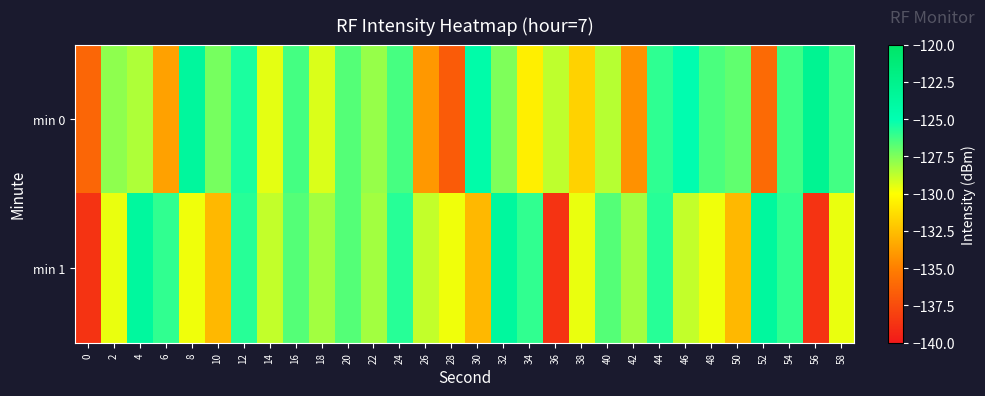

Reading left to right, what are all the values shown in this chart?

min 0: 0=-136.2	2=-127.8	4=-128.4	6=-133.7	8=-123.6	10=-127.3	12=-125.5	14=-129.5	16=-126.3	18=-129.3	20=-126.6	22=-127.9	24=-126.4	26=-134.0	28=-136.8	30=-124.5	32=-127.5	34=-130.6	36=-128.7	38=-131.7	40=-128.6	42=-134.3	44=-125.9	46=-124.8	48=-126.5	50=-126.9	52=-136.0	54=-126.2	56=-122.9	58=-126.3
min 1: 0=-138.7	2=-129.6	4=-123.7	6=-126.0	8=-129.7	10=-132.7	12=-125.8	14=-128.8	16=-126.7	18=-128.2	20=-126.7	22=-128.2	24=-125.8	26=-128.8	28=-129.7	30=-132.7	32=-123.7	34=-126.0	36=-138.7	38=-129.6	40=-126.7	42=-128.2	44=-125.8	46=-128.8	48=-129.7	50=-132.7	52=-123.7	54=-126.0	56=-138.7	58=-129.6